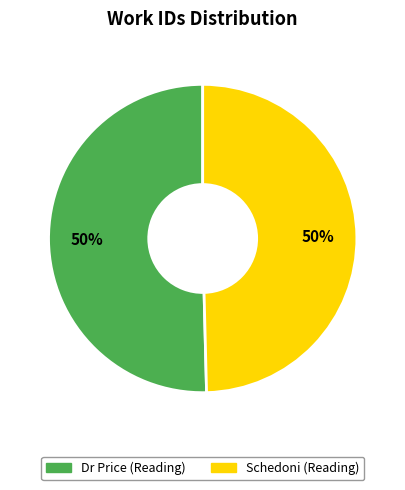

To the nearest percent, what percentage of the pie is Dr Price (Reading)?

50%